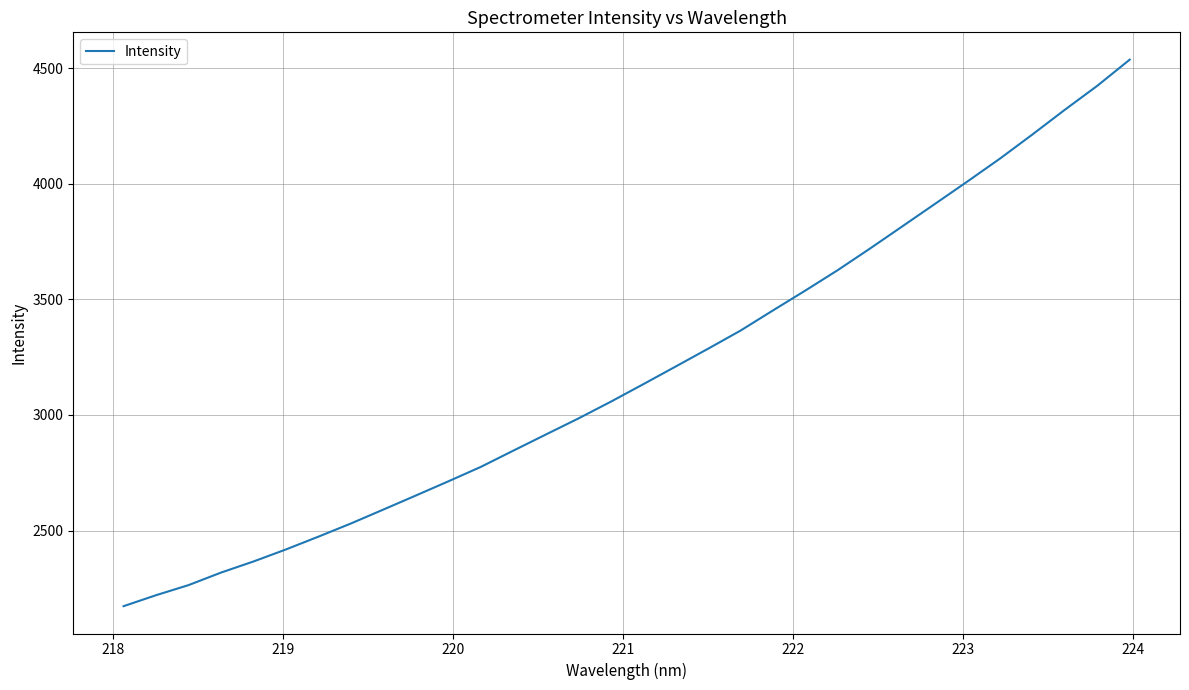

What is the difference between the maximum and minimum values?

2363.6